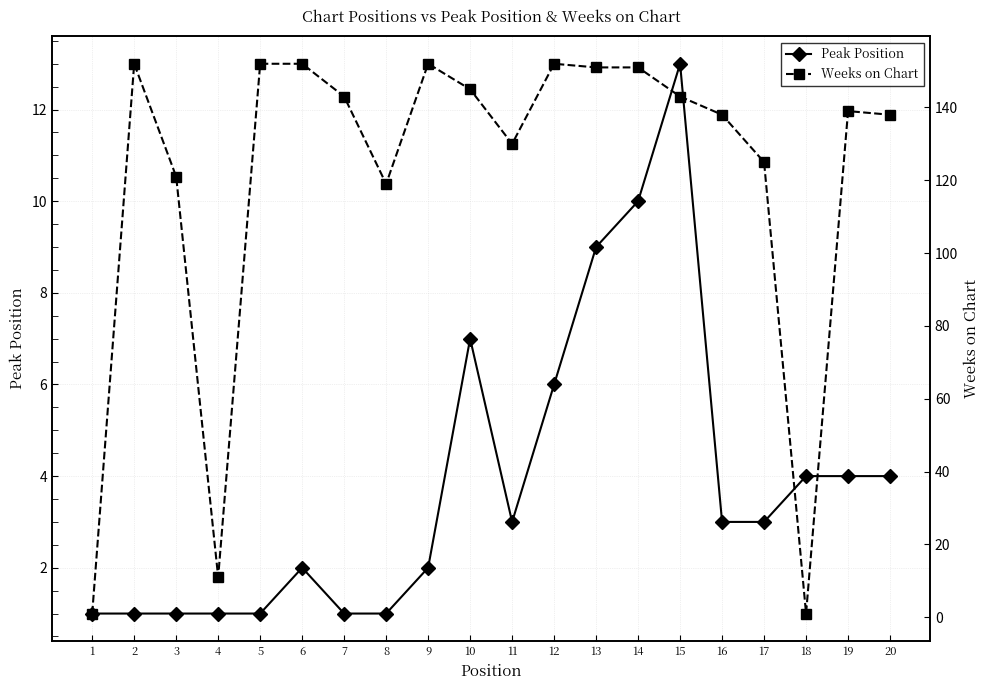

At which category is the sum across all series the highest?

14